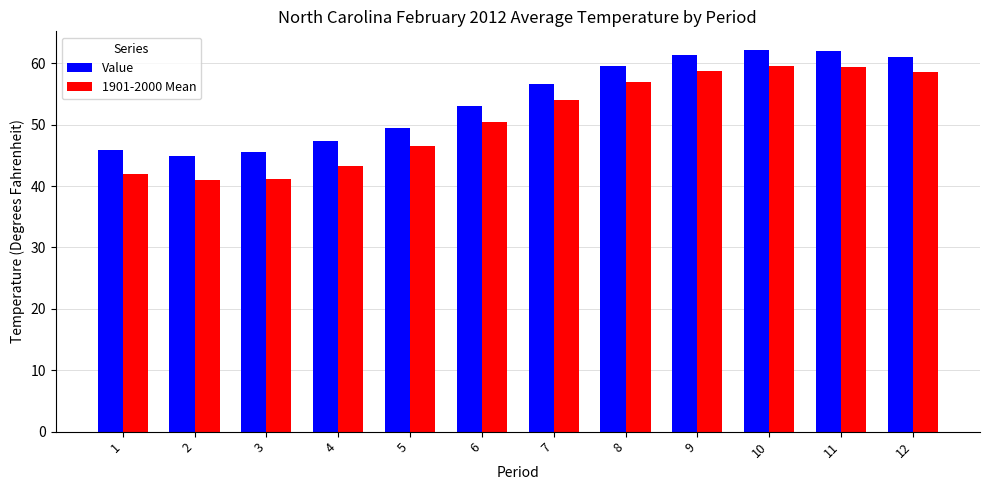

What is the sum of the Value values at 3 and 8?

105.0